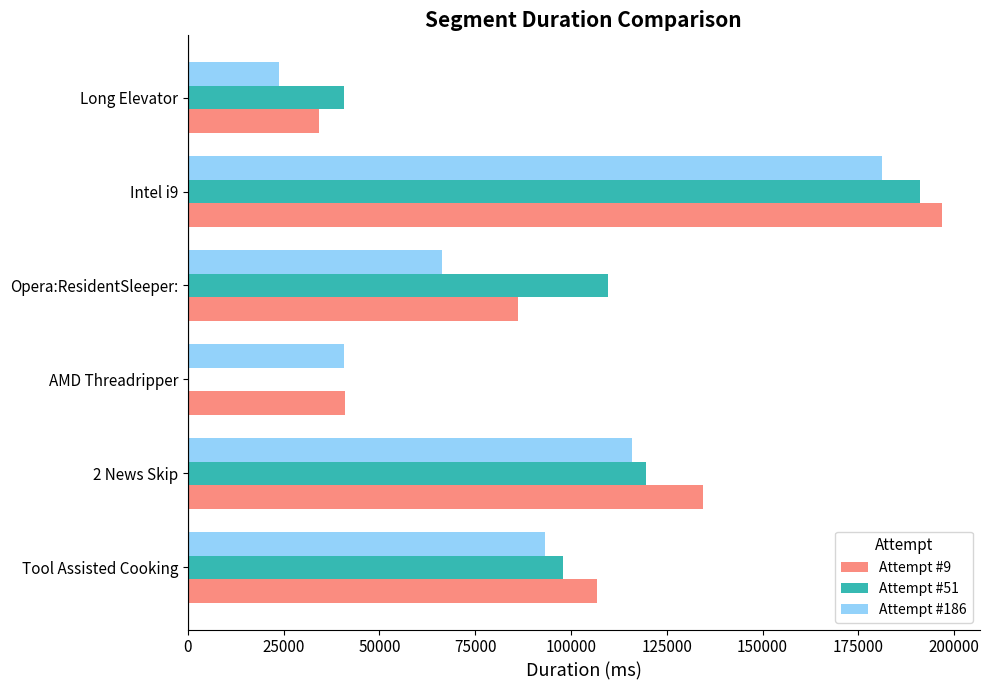

Between 2 News Skip and Opera:ResidentSleeper:, which series saw the biggest shift?

Attempt #186